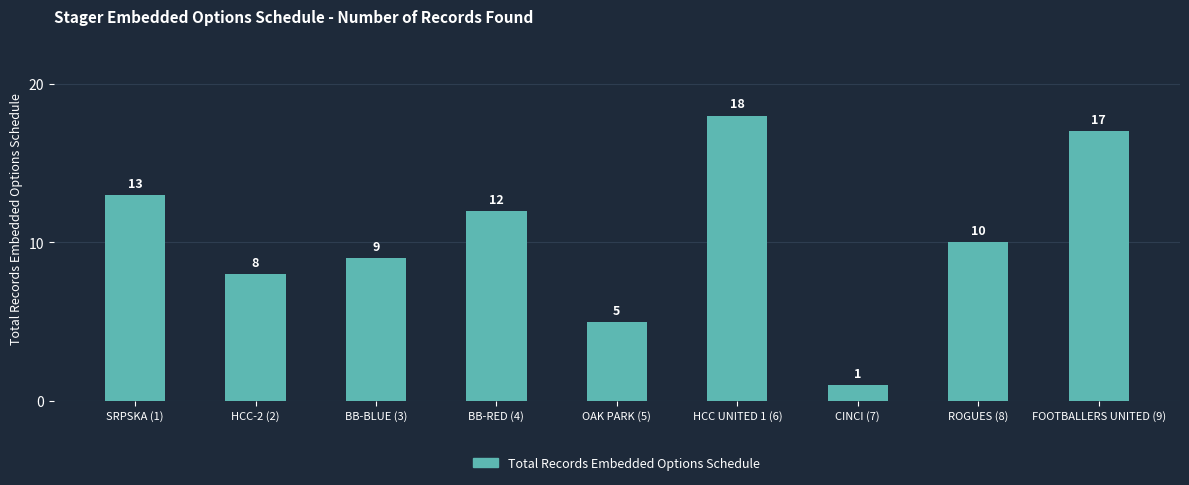

Rank the categories by value from lowest to highest.

CINCI (7), OAK PARK (5), HCC-2 (2), BB-BLUE (3), ROGUES (8), BB-RED (4), SRPSKA (1), FOOTBALLERS UNITED (9), HCC UNITED 1 (6)